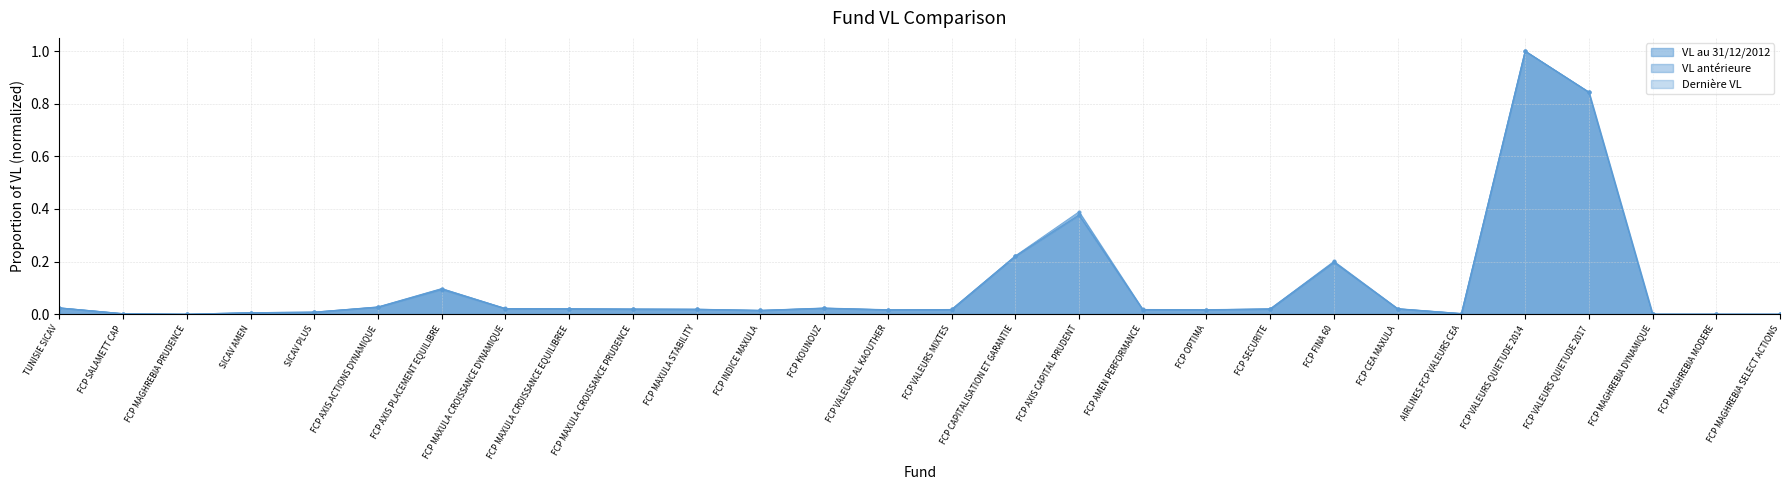

What is the maximum value for VL au 31/12/2012?

1.0